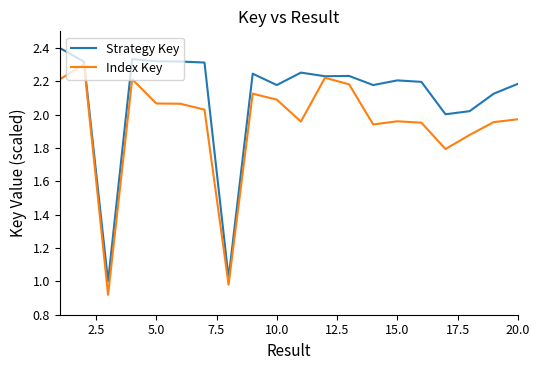

Which series has the largest total across all categories?

Strategy Key